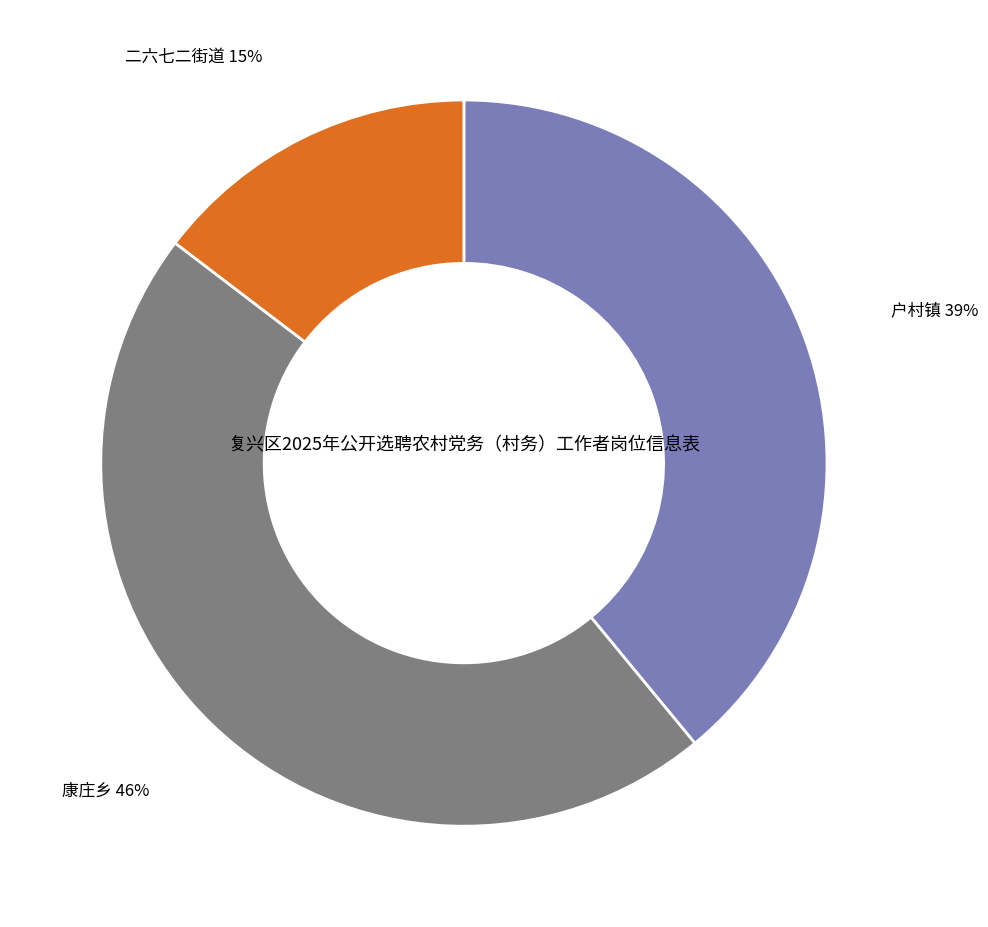

Which category has the biggest portion of the pie?

康庄乡